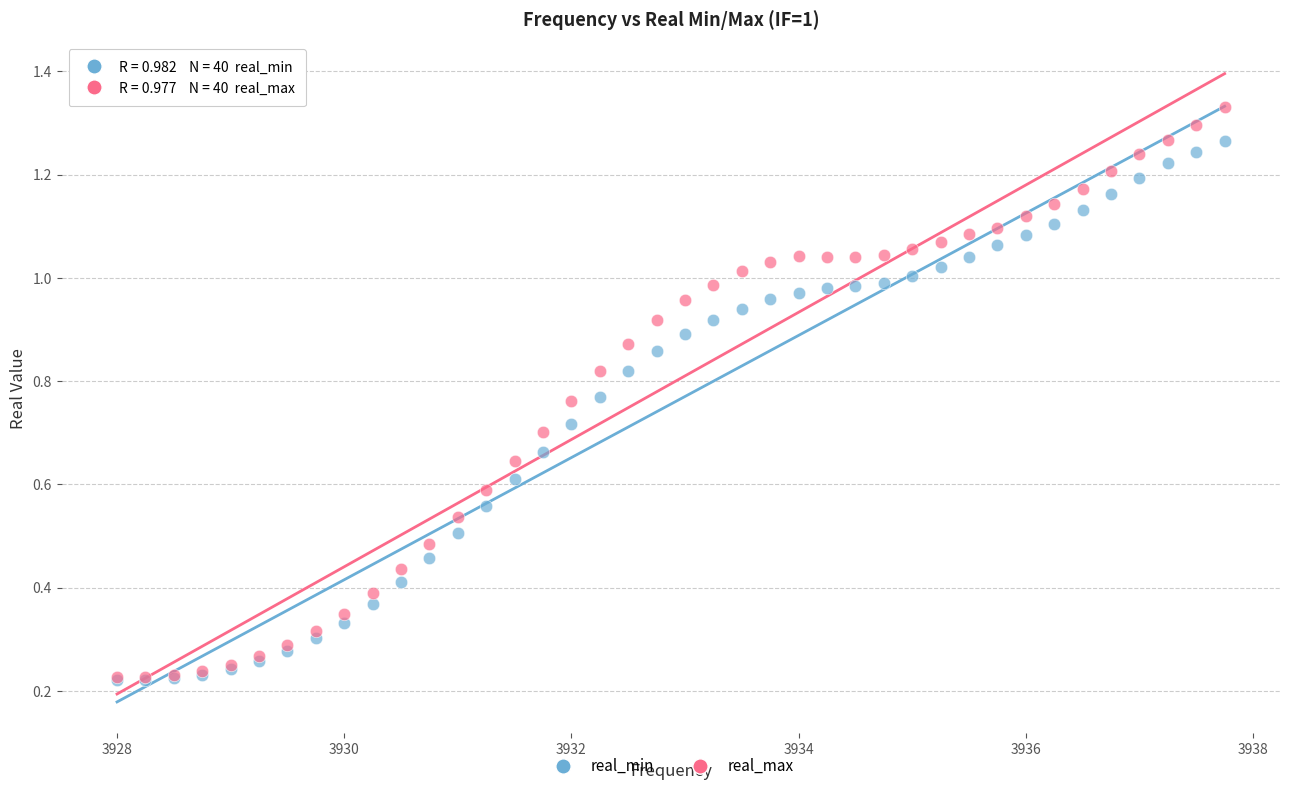

What are all the series names shown in the legend?

real_min, real_max